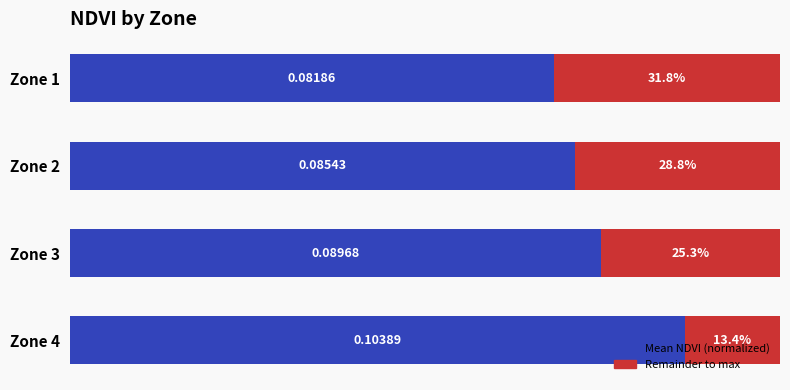

What is the value of the Remainder bar at the 4th from the left?

13.4